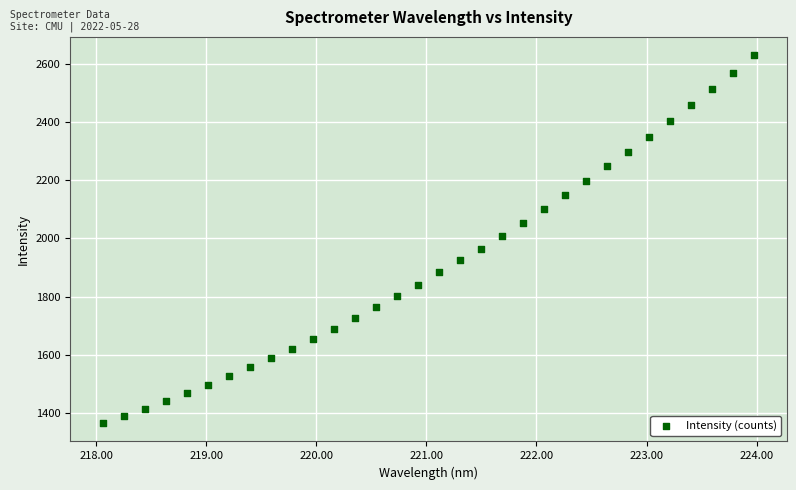

What is the range of Y values (max minus min)?

1264.2